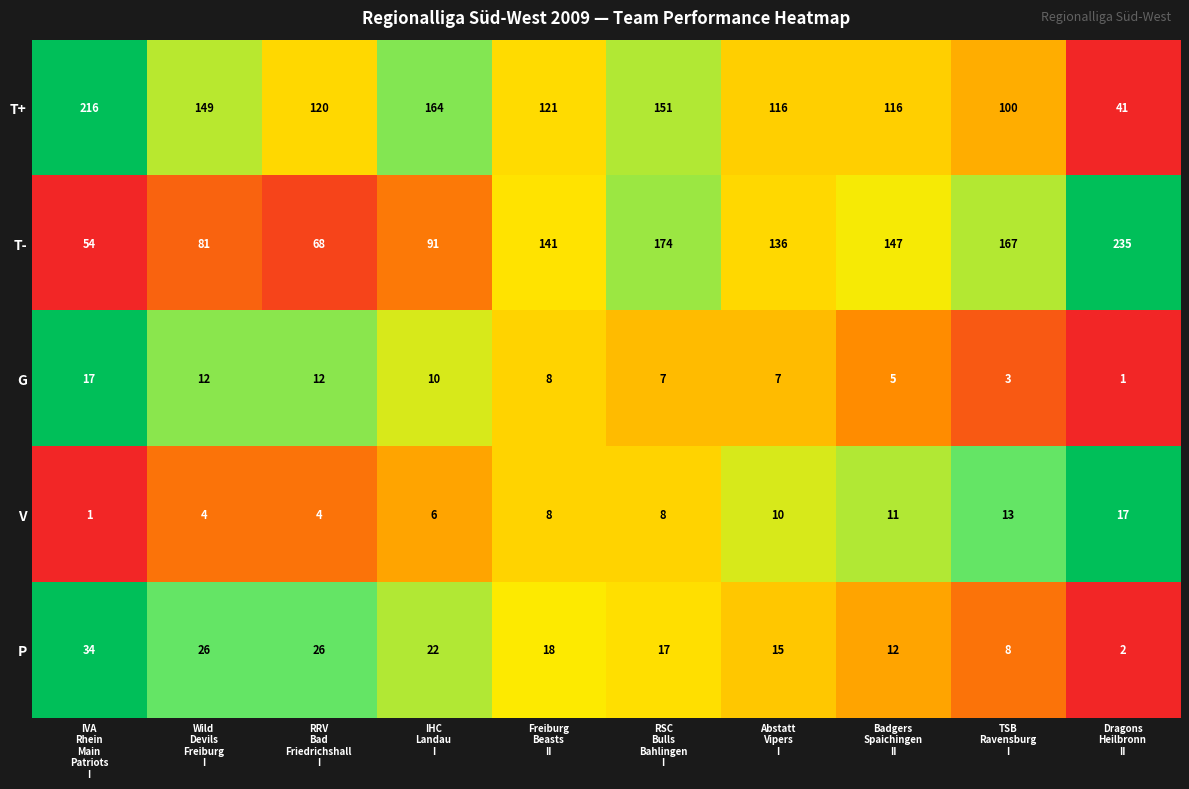

Between IVA
Rhein
Main
Patriots
I and TSB
Ravensburg
I, which series saw the biggest shift?

T+